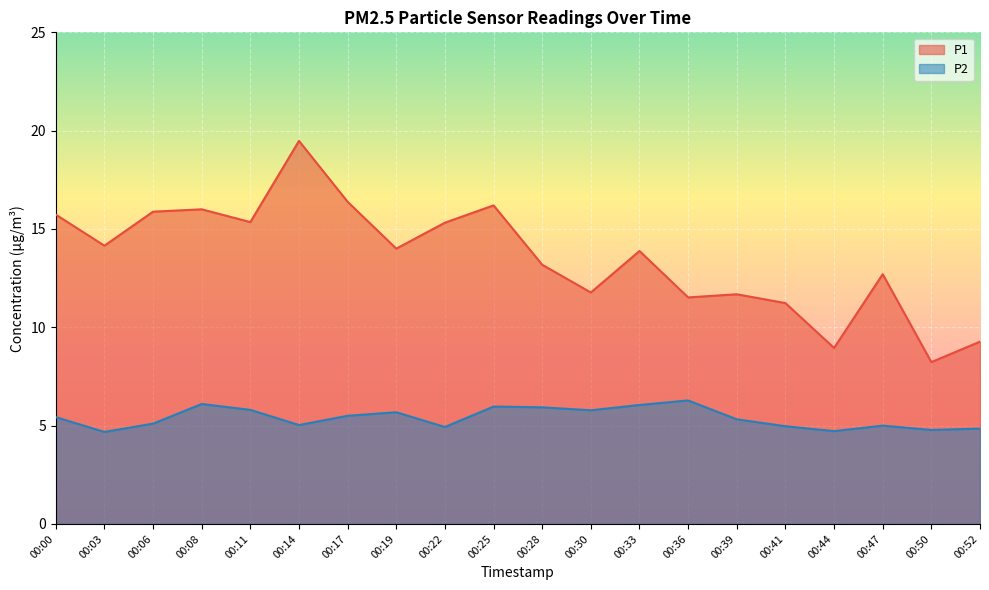

Which series changed the most between 00:39 and 00:47?

P1